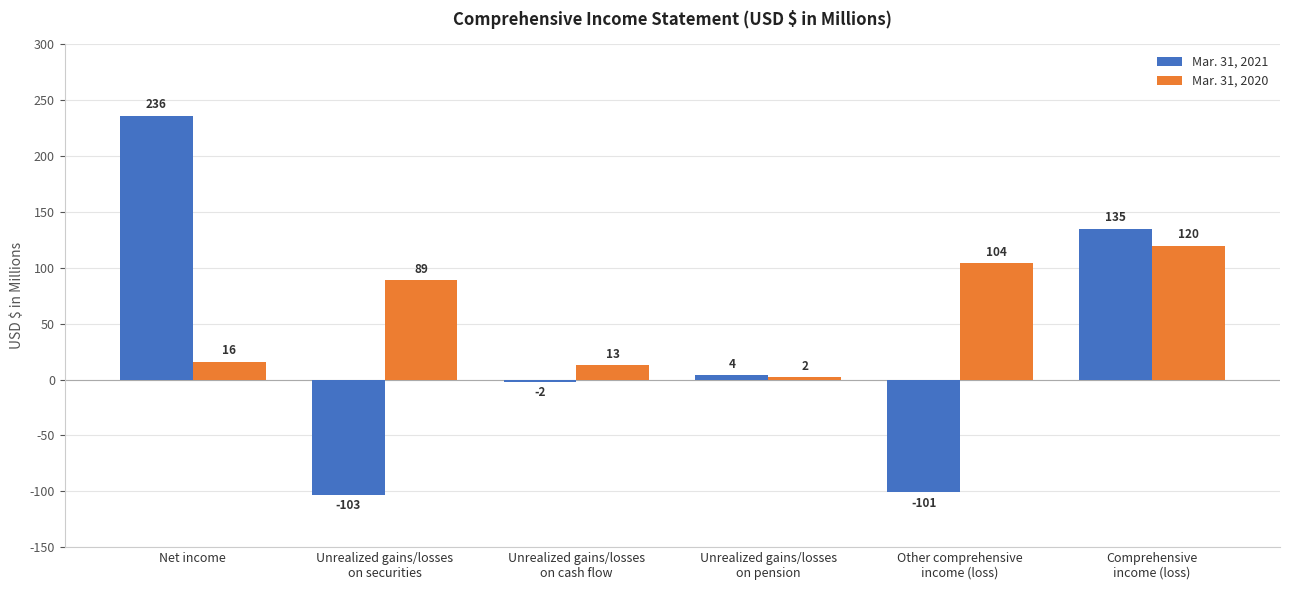

What is the sum of the Mar. 31, 2021 values at Other comprehensive
income (loss) and Unrealized gains/losses
on cash flow?

-103